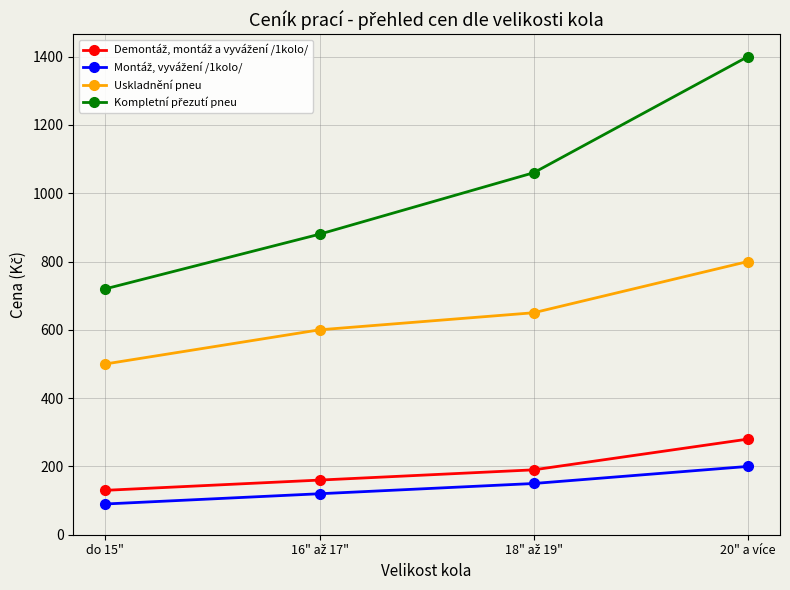

What is the spread (max minus min) of values at do 15"?

630